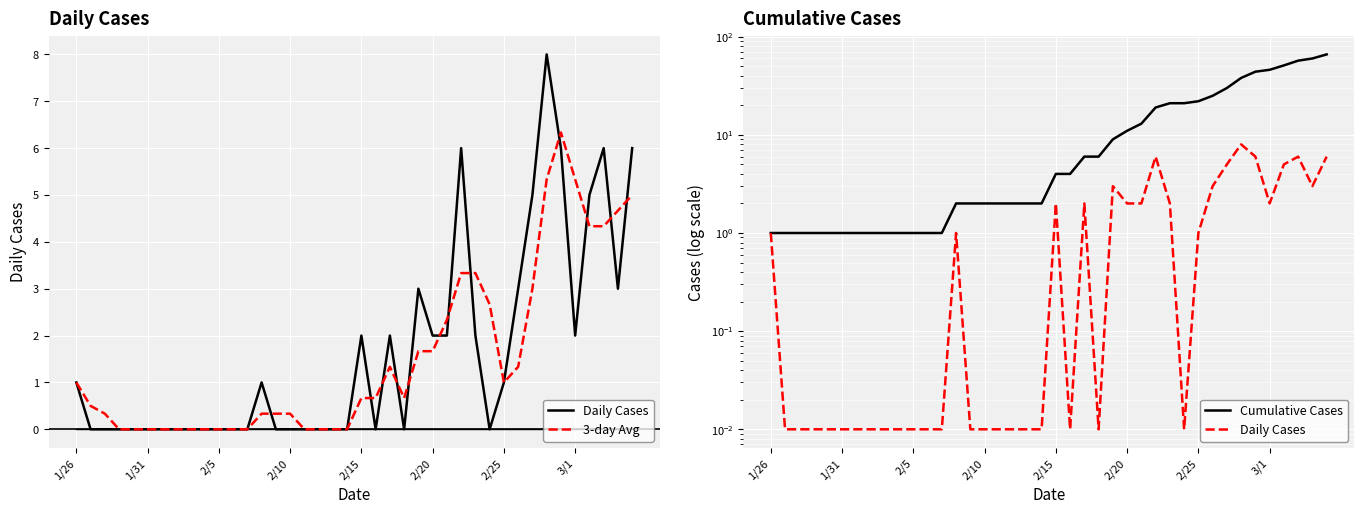

Reading left to right, what are all the values shown in this chart?

Daily Cases: 1.0	0.0	0.0	0.0	0.0	0.0	0.0	0.0	0.0	0.0	0.0	0.0	0.0	1.0	0.0	0.0	0.0	0.0	0.0	0.0	2.0	0.0	2.0	0.0	3.0	2.0	2.0	6.0	2.0	0.0	1.0	3.0	5.0	8.0	6.0	2.0	5.0	6.0	3.0	6.0
3-day Avg: 1.0	0.5	0.3	0.0	0.0	0.0	0.0	0.0	0.0	0.0	0.0	0.0	0.0	0.3	0.3	0.3	0.0	0.0	0.0	0.0	0.7	0.7	1.3	0.7	1.7	1.7	2.3	3.3	3.3	2.7	1.0	1.3	3.0	5.3	6.3	5.3	4.3	4.3	4.7	5.0
Cumulative Cases: 1.0	1.0	1.0	1.0	1.0	1.0	1.0	1.0	1.0	1.0	1.0	1.0	1.0	2.0	2.0	2.0	2.0	2.0	2.0	2.0	4.0	4.0	6.0	6.0	9.0	11.0	13.0	19.0	21.0	21.0	22.0	25.0	30.0	38.0	44.0	46.0	51.0	57.0	60.0	66.0